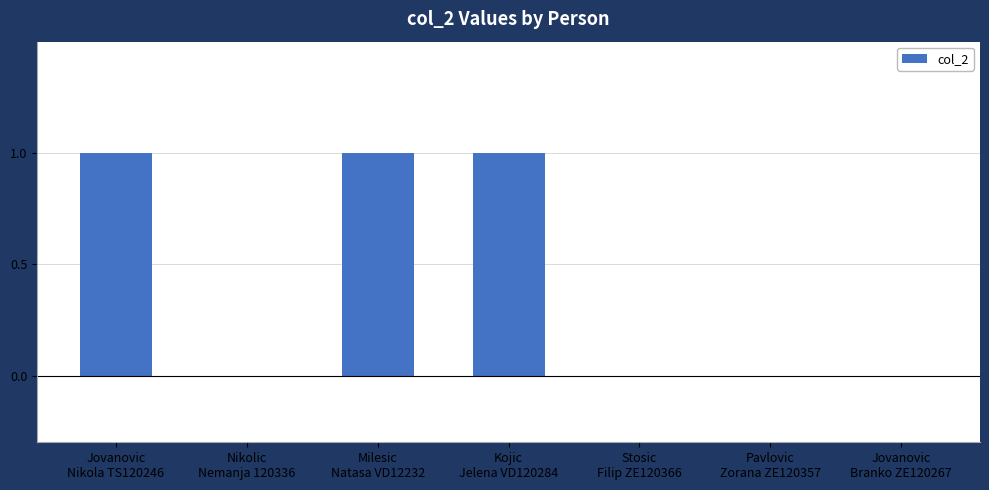

What is the change in value from Jovanovic
Nikola TS120246 to Jovanovic
Branko ZE120267?

-1